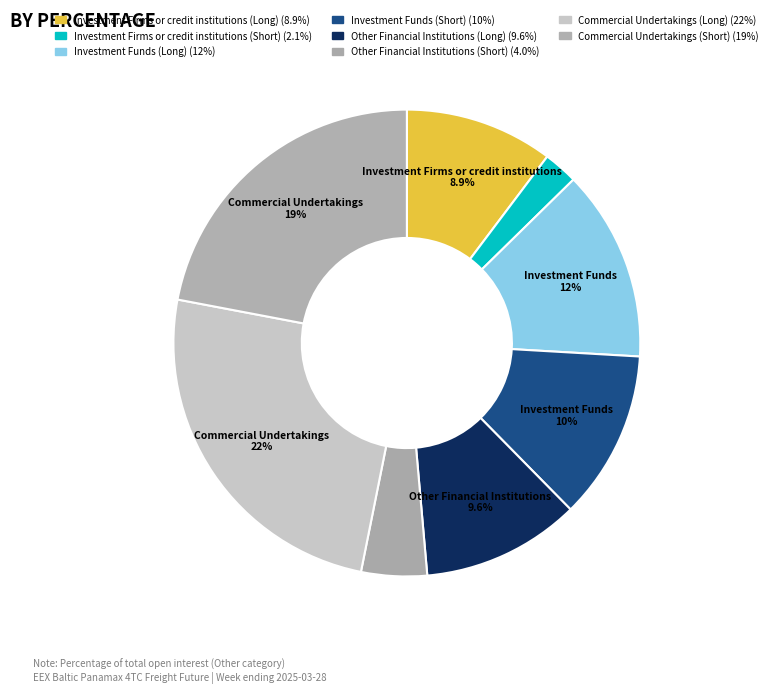

Do Commercial Undertakings (Long) and Other Financial Institutions (Long) together represent more than half of the pie?

No